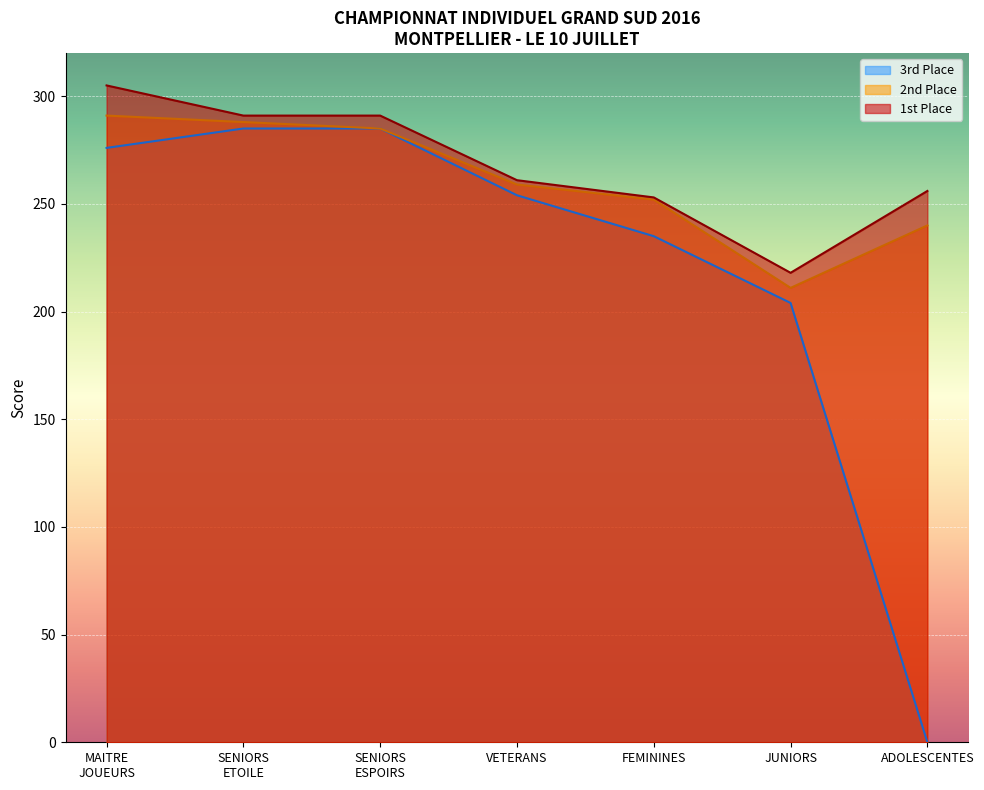

How many lines are shown in the chart?

3